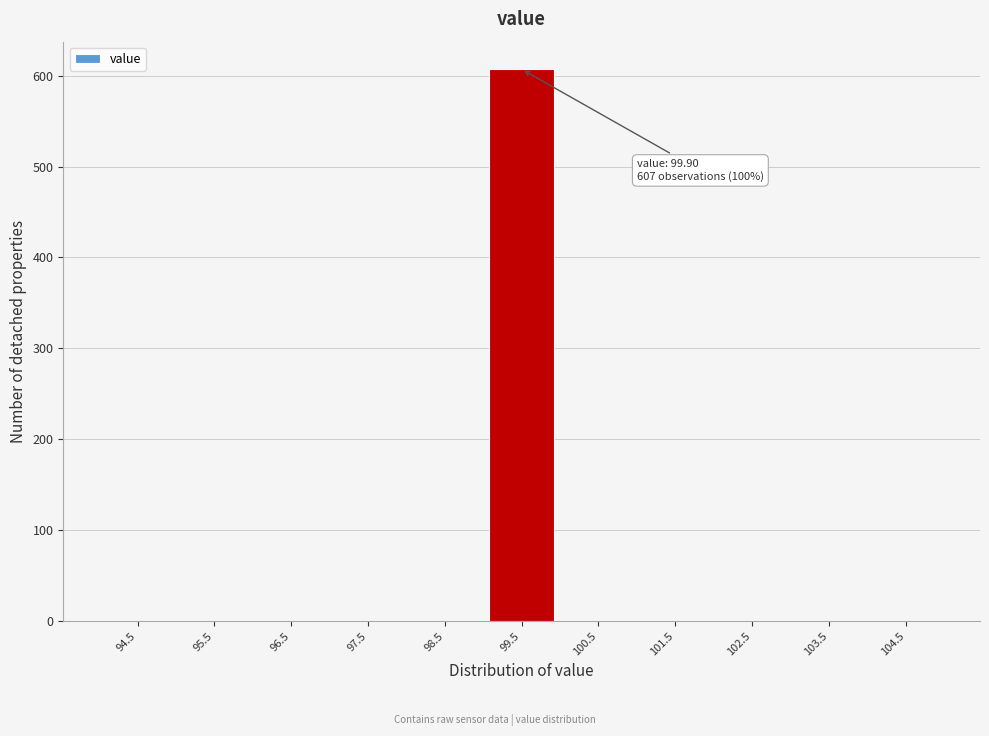

Over which range of the x-axis is the bar tallest?

99 to 100